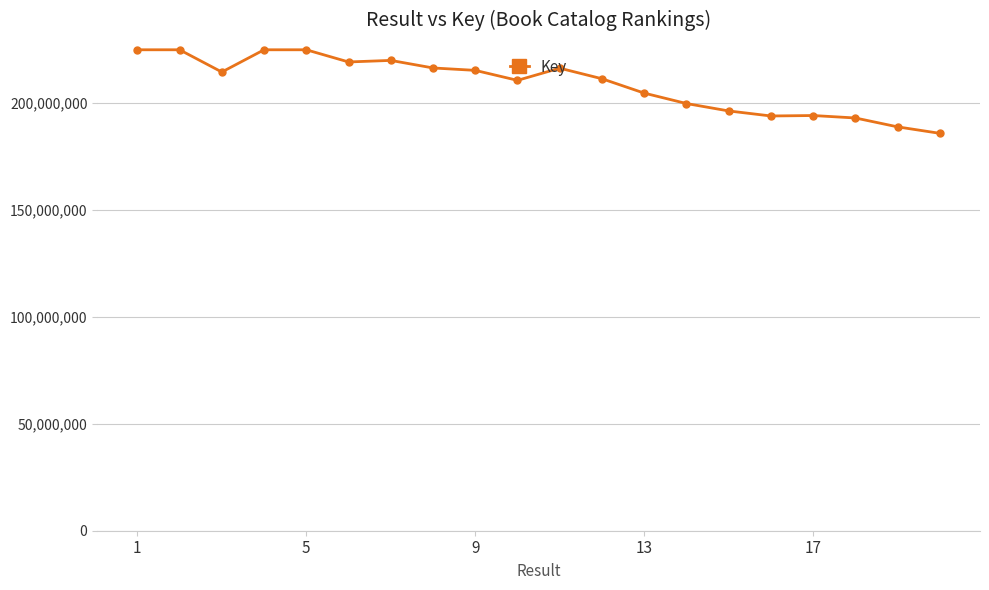

What is the value of the 16th point from the left?

194002080